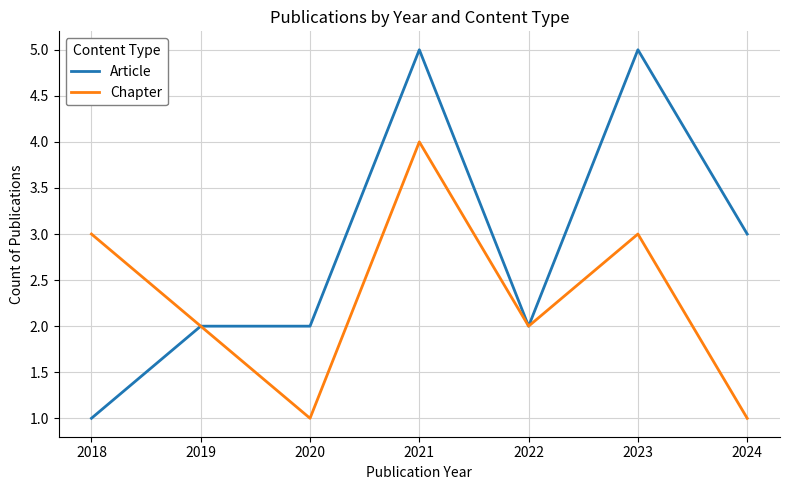

Reading right to left, what are all the values shown in this chart?

Article: 2024=3	2023=5	2022=2	2021=5	2020=2	2019=2	2018=1
Chapter: 2024=1	2023=3	2022=2	2021=4	2020=1	2019=2	2018=3